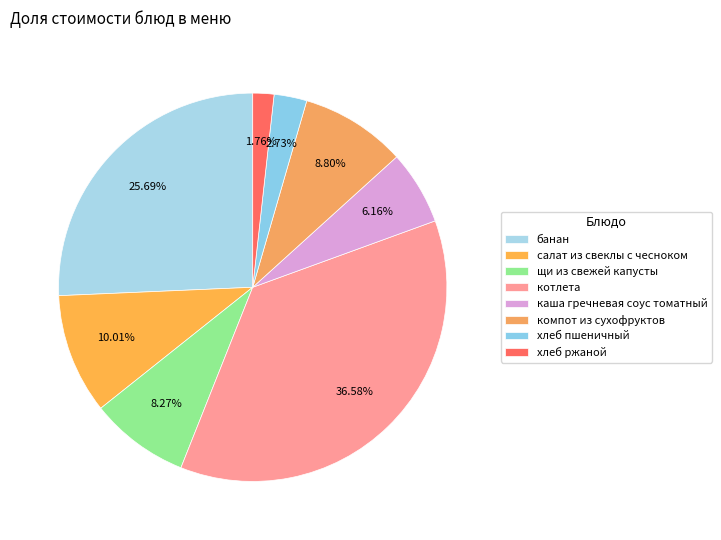

How many slices are in this pie chart?

8